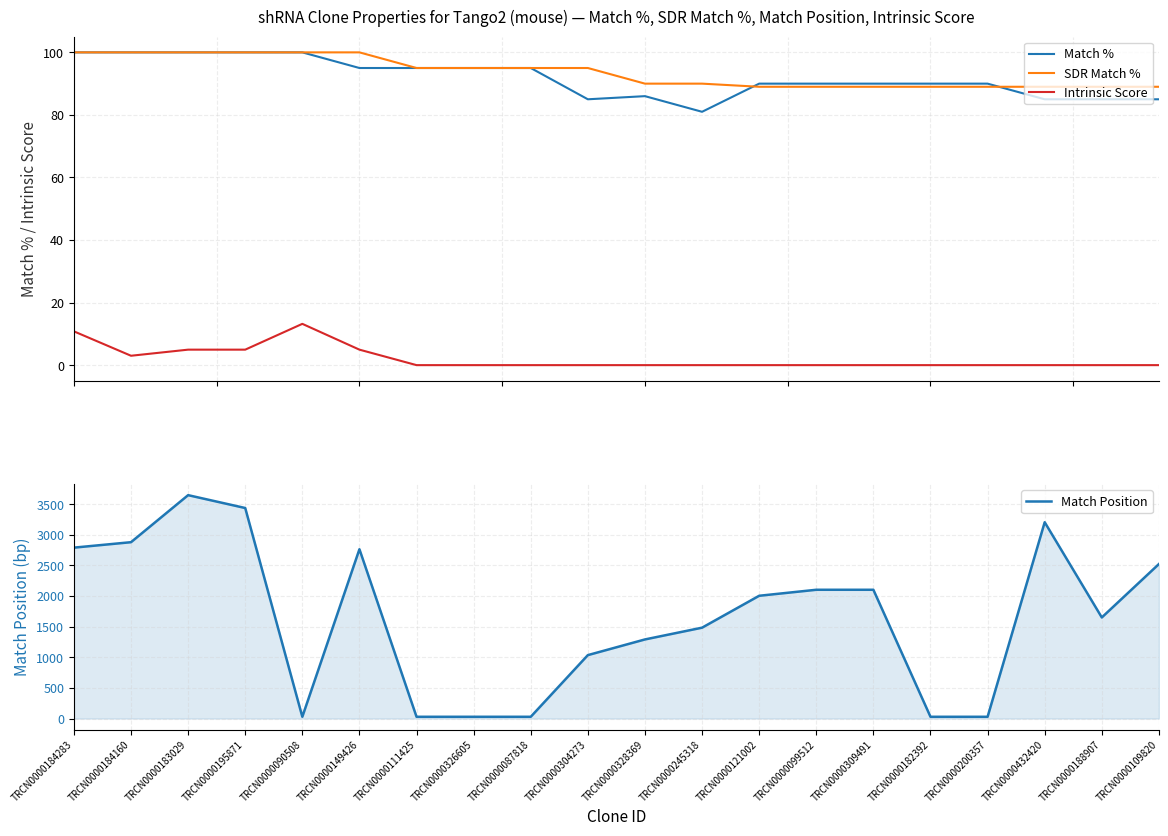

How many lines are shown in the chart?

4